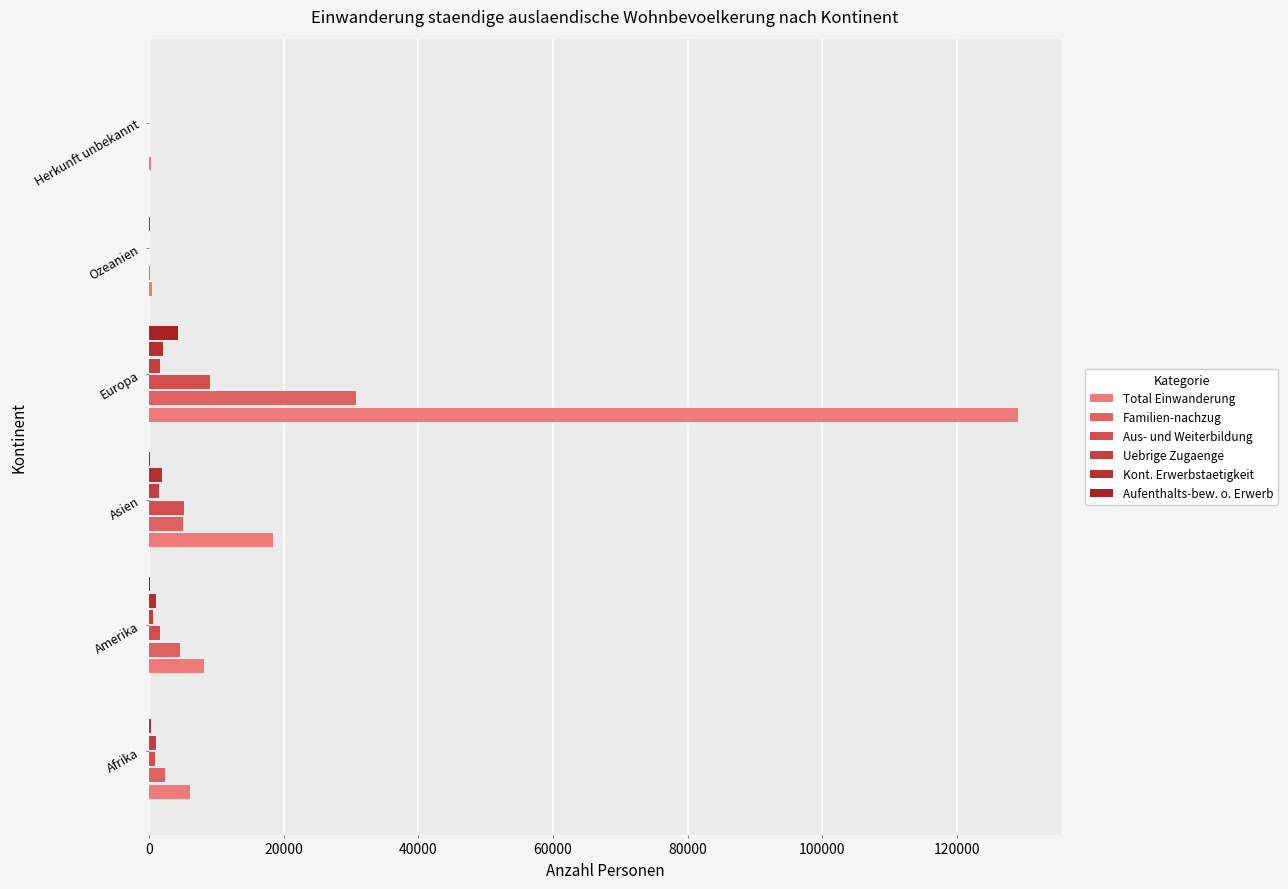

What is the average value of the Familien-nachzug series?

7171